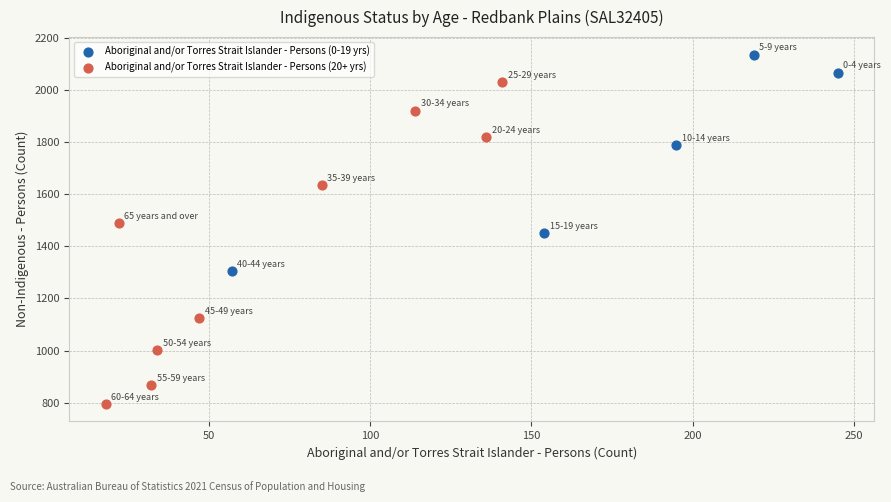

Which series has the widest spread of Y values?

Aboriginal and/or Torres Strait Islander - Persons (20+ yrs)